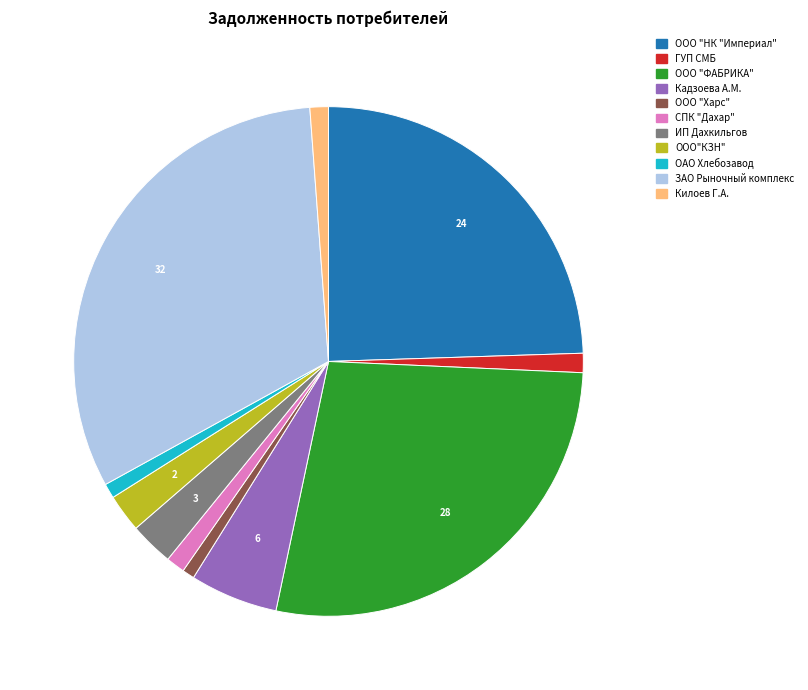

Does any single category account for the majority?

No